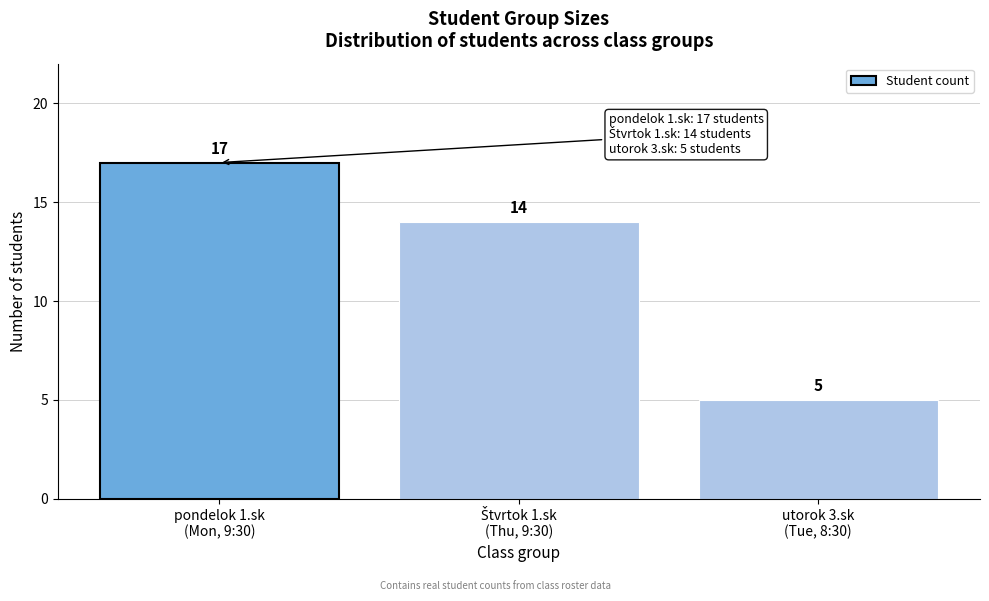

Reading left to right, extract all data points from this chart.

17	14	5